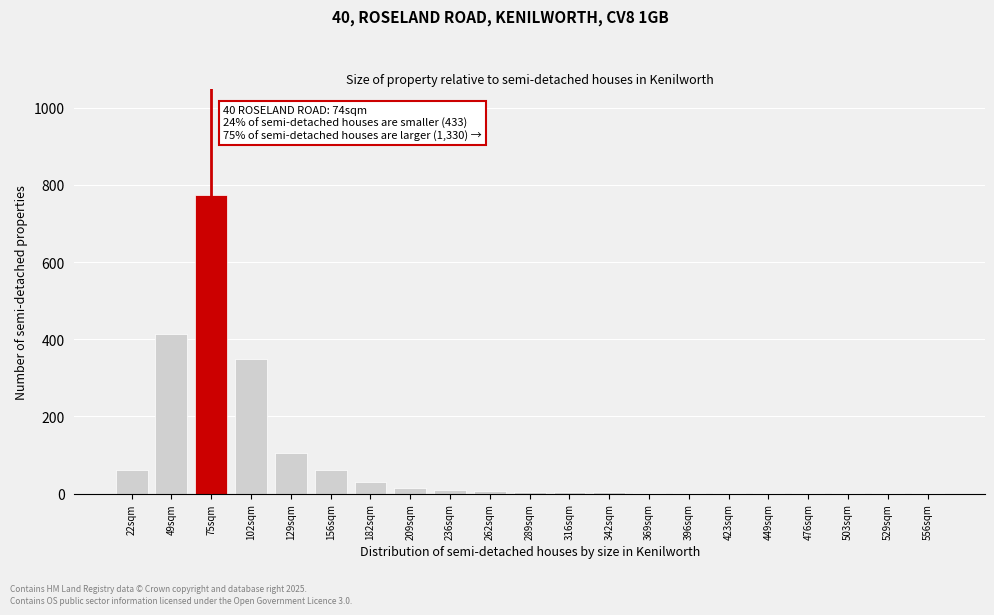

What is the maximum value shown in the chart?

775